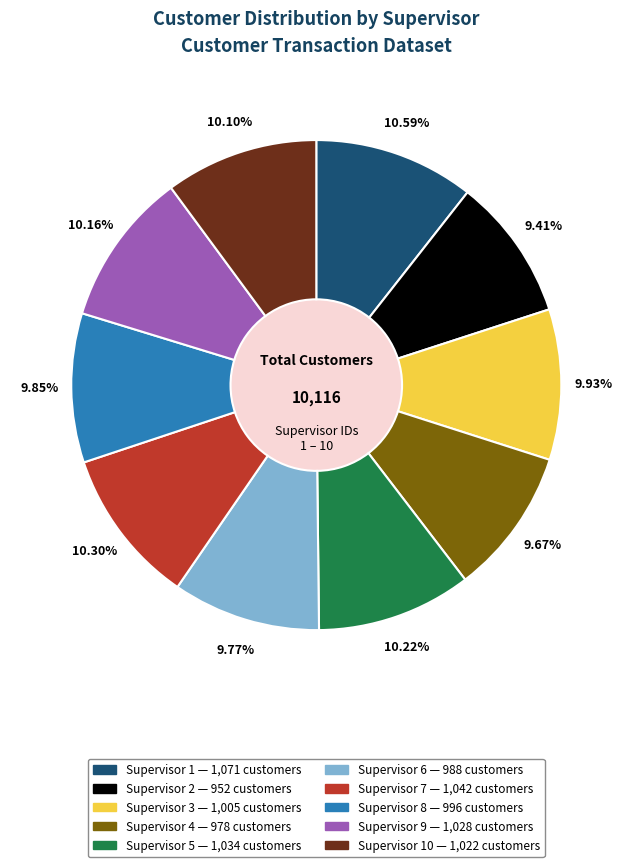

Is there any slice that represents more than half of the pie?

No